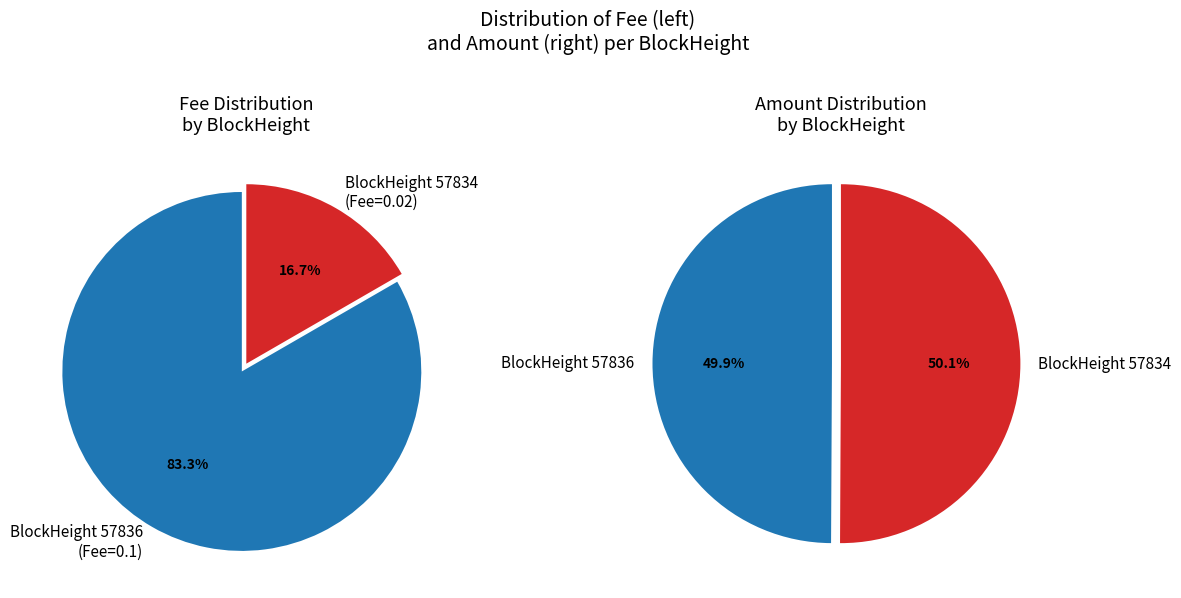

How many slices are in this pie chart?

2